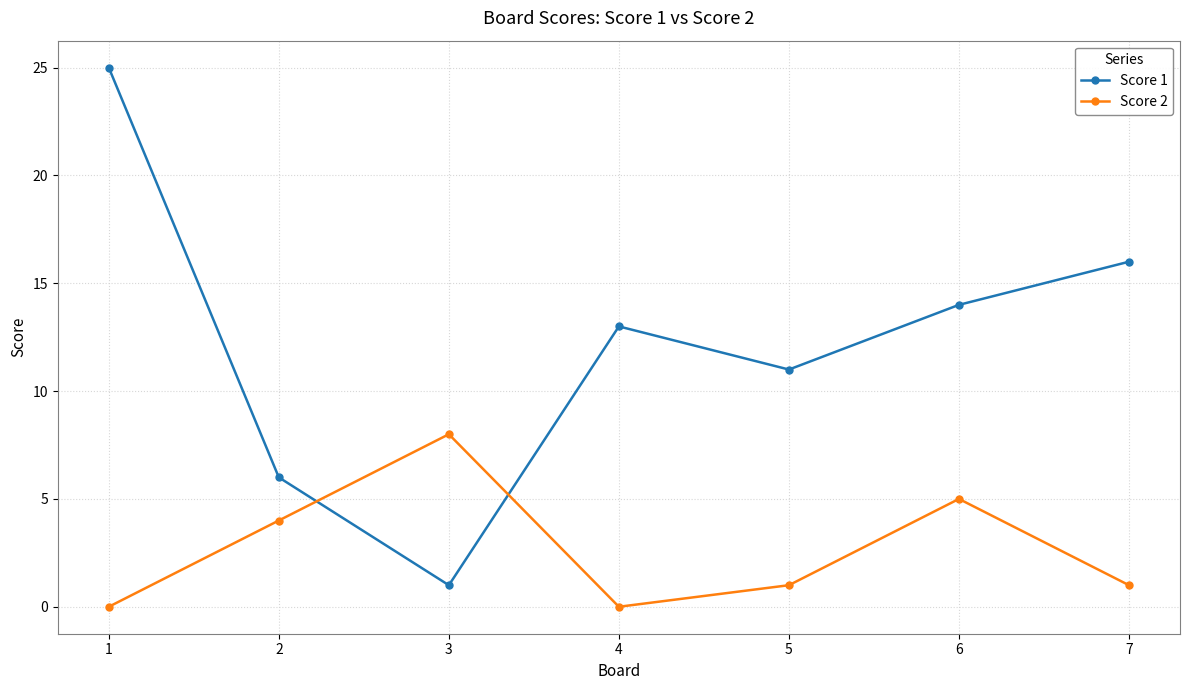

What is the sum of all Score 1 values?

86